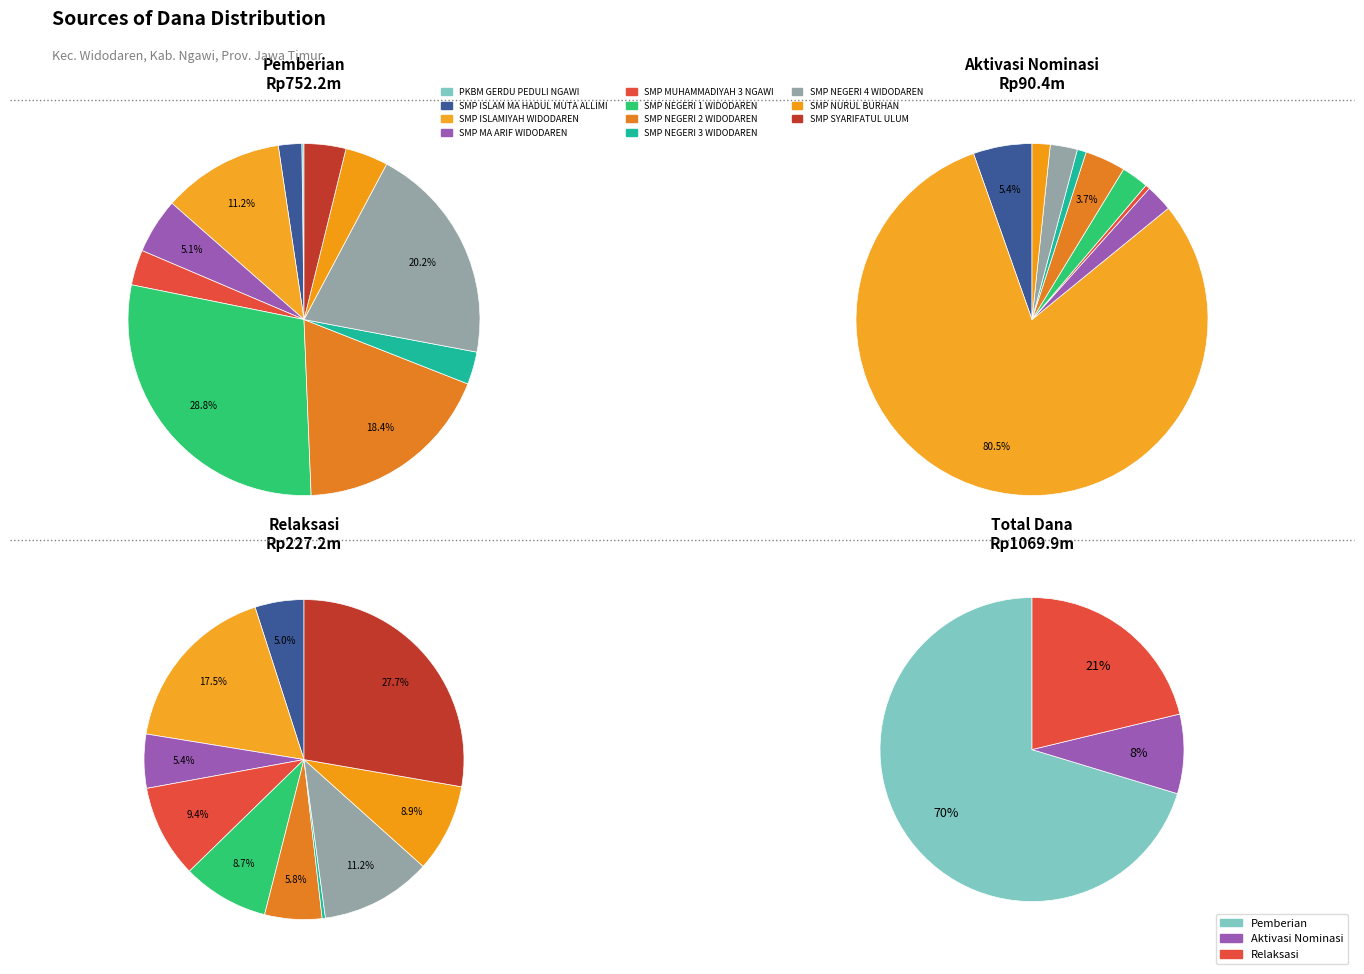

To the nearest percent, what is the difference between the largest and smallest slice percentages?

28%